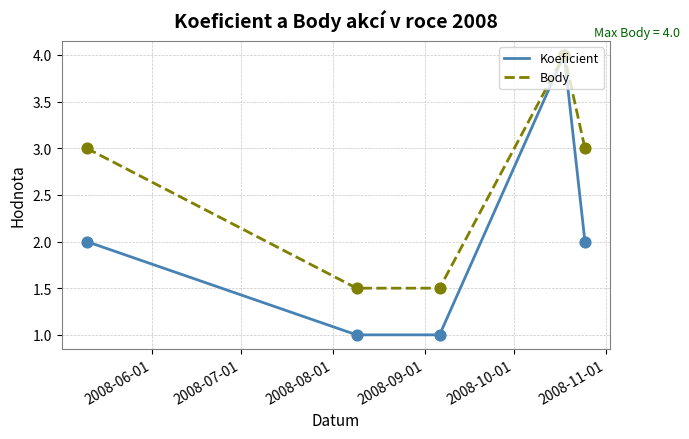

Which series has the largest total across all categories?

Body